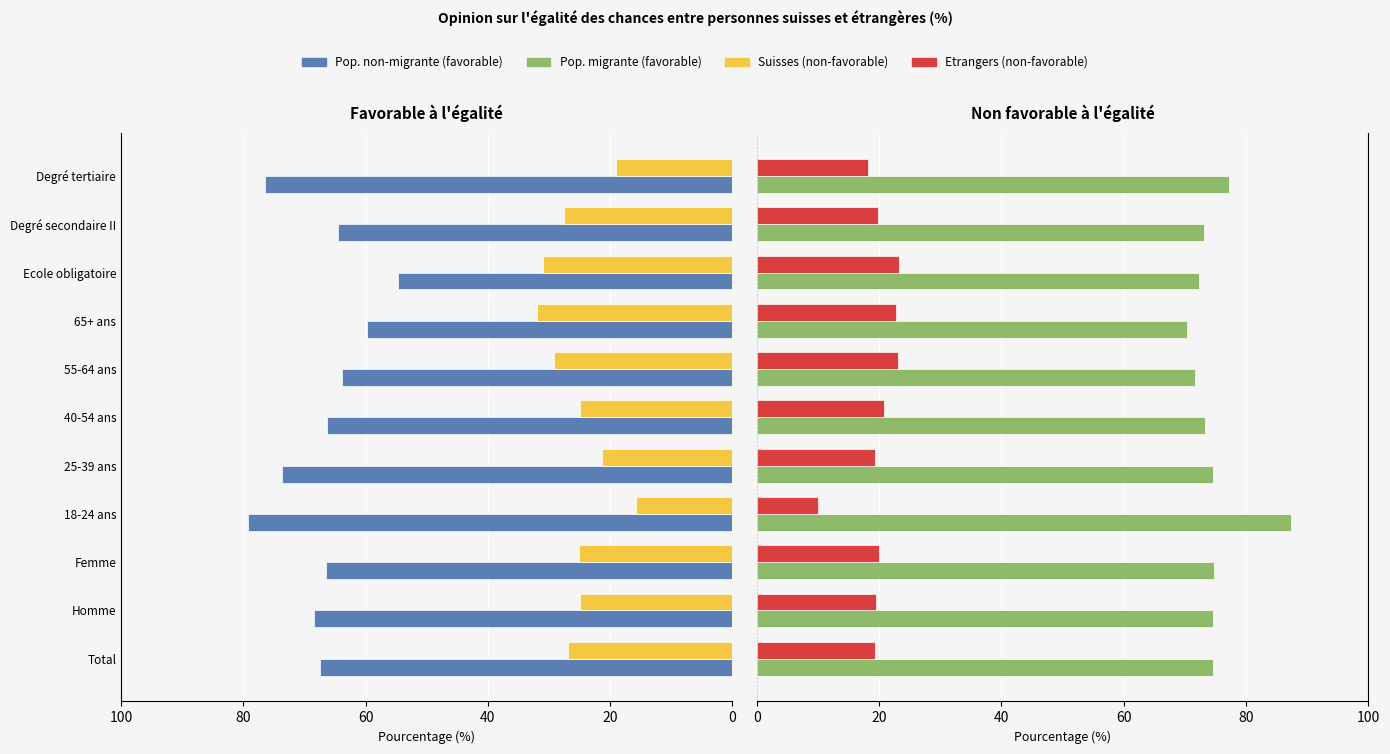

Is the value of Suisses (non-favorable) at 65+ ans greater than the value of Etrangers (non-favorable) at 40-54 ans?

Yes